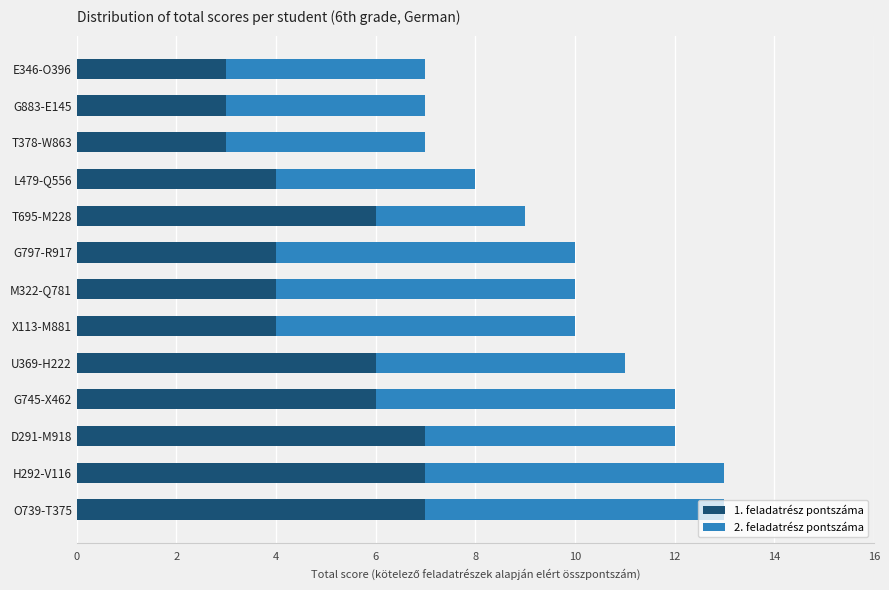

What is the difference between the maximum and second lowest values in the 1. feladatrész pontszáma series?

4